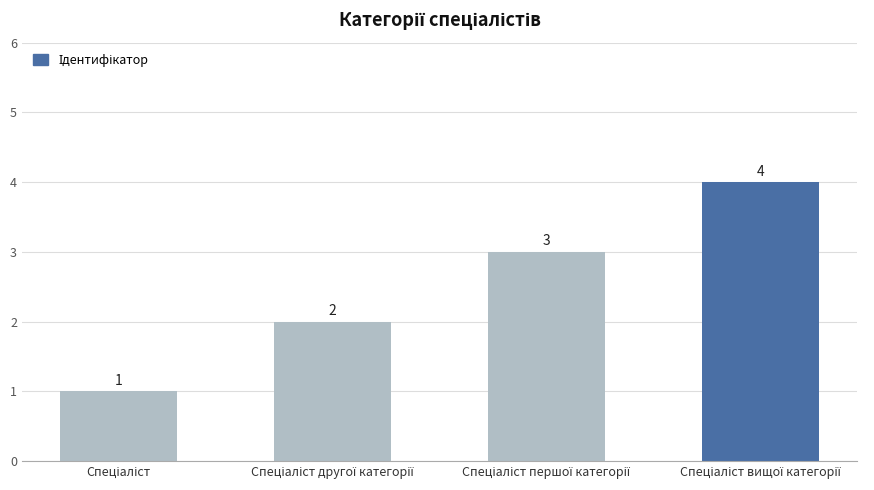

How many bars are there in total?

4